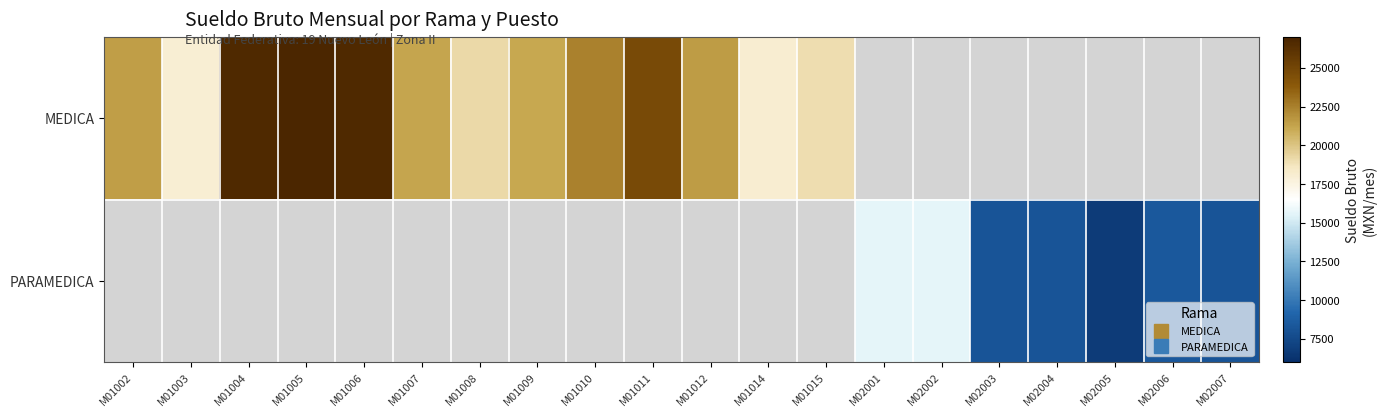

How many series are shown in this chart?

2